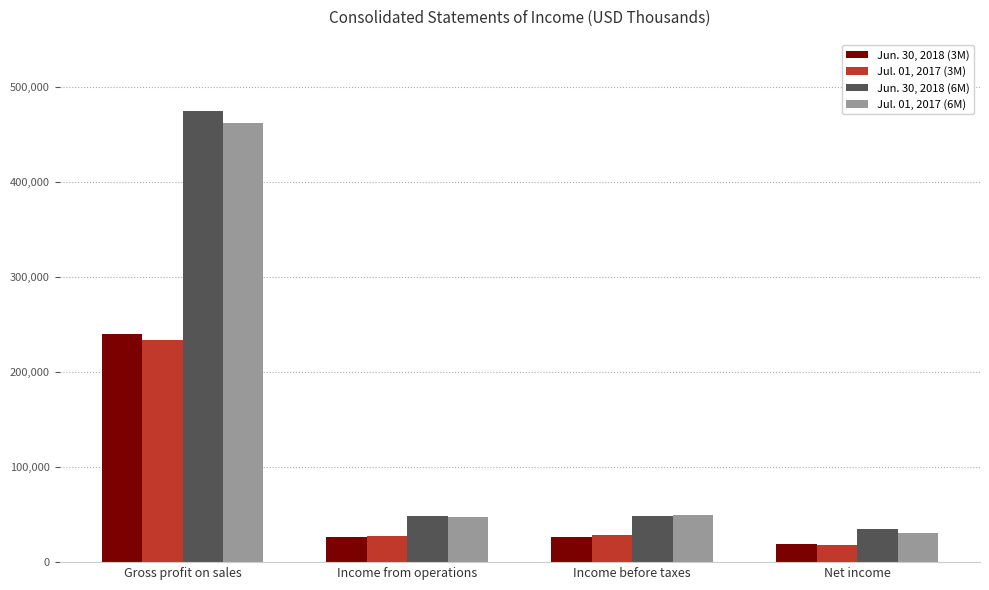

The Jul. 01, 2017 (3M) series shows 107478 at Gross profit on sales. True or false?

False